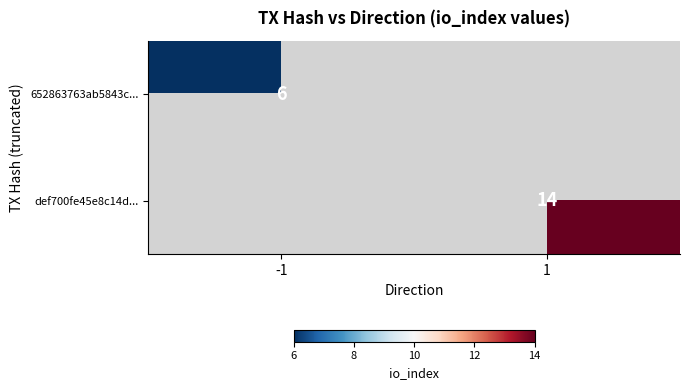

Is it true that def700fe45e8c14d... equals 7 at 1?

False